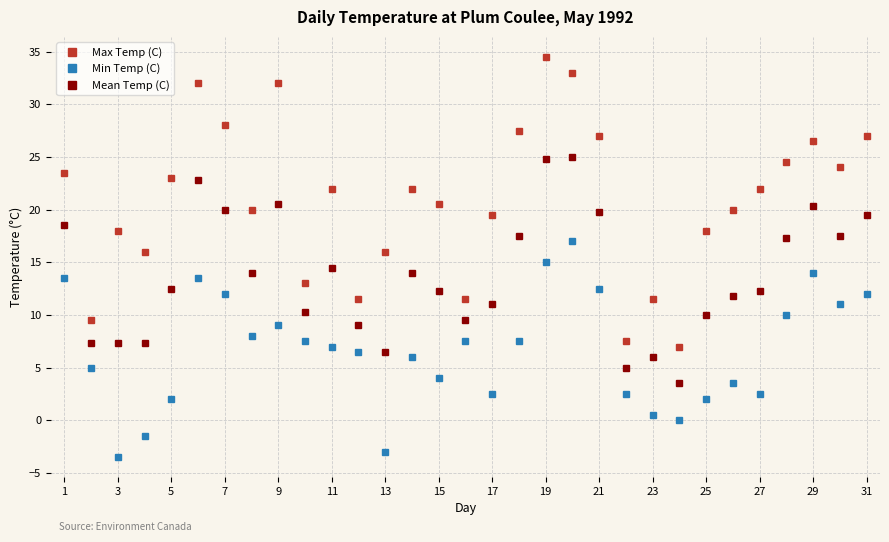

Rank the series by their maximum value, from lowest to highest.

Min Temp (C), Mean Temp (C), Max Temp (C)